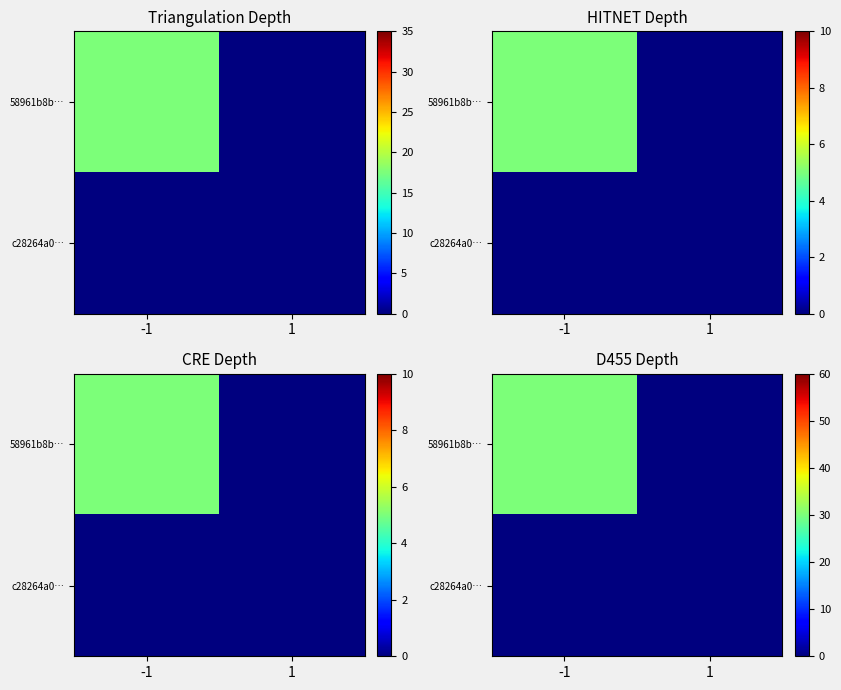

Which has a higher value, 1 or -1?

-1